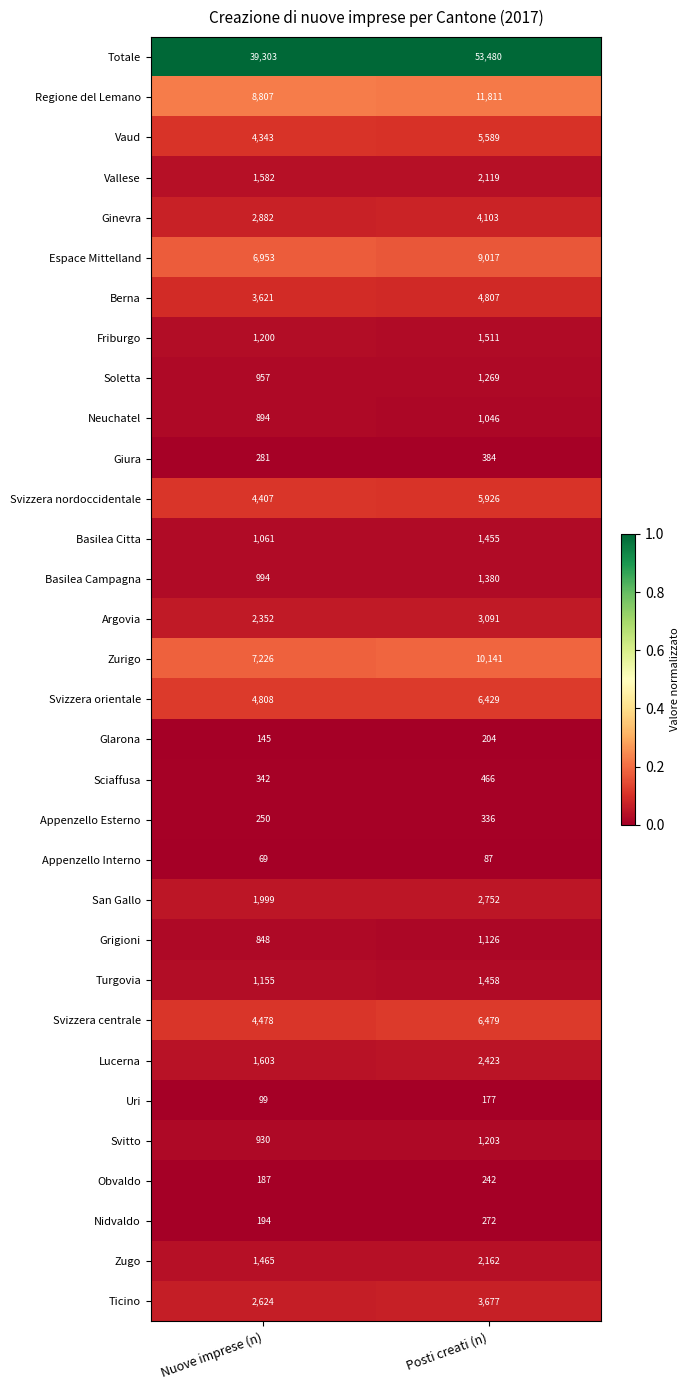

What value does the Vaud series have at Nuove imprese (n)?

4343